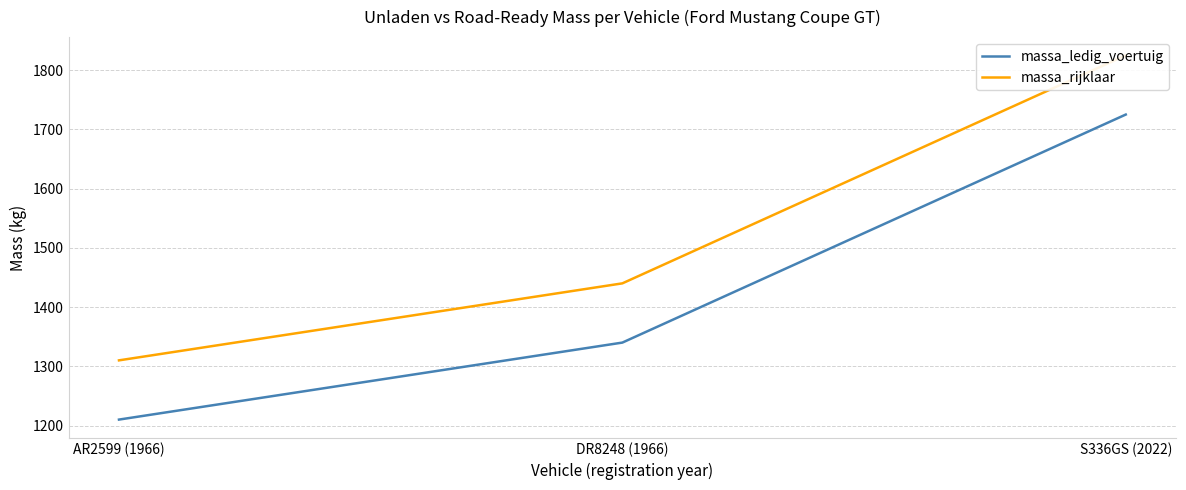

How many massa_rijklaar values are between 1310 and 1825?

3